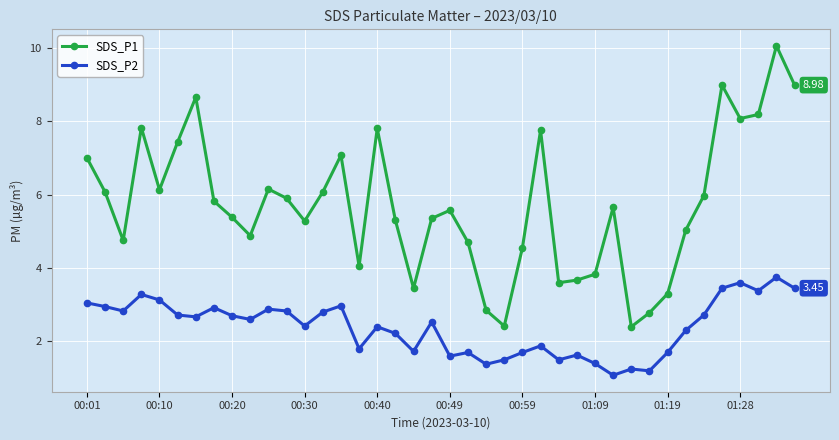

True or false: SDS_P1 and SDS_P2 intersect in this chart.

False